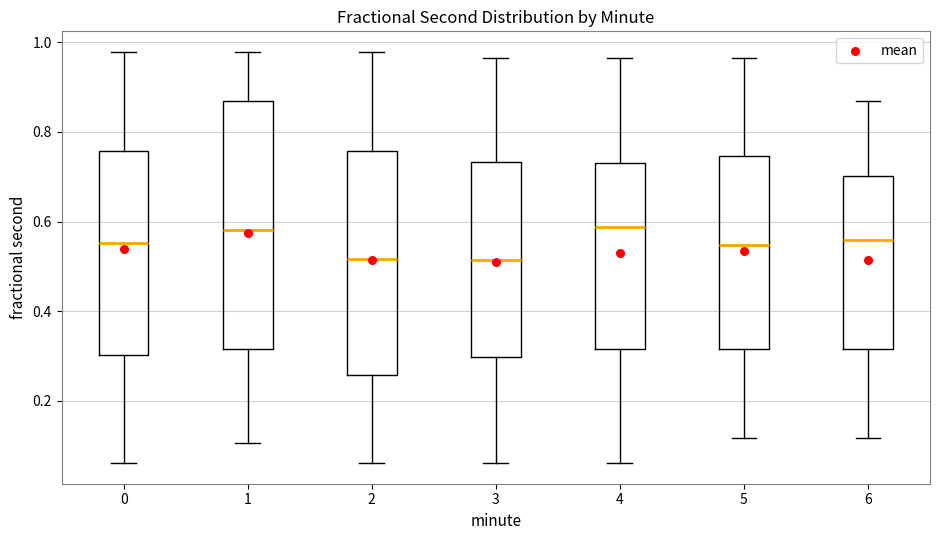

Reading left to right, transcribe this box plot: for each box, give where its median line is, the range the box spans, and where its two whiskers end, as read against the y-axis. The values are not printed on the chart, so give them approximately, as read against the axis.

0: median 0.56, box 0.30 to 0.76, whiskers 0.06 to 0.98
1: median 0.58, box 0.32 to 0.88, whiskers 0.10 to 0.98
2: median 0.52, box 0.26 to 0.76, whiskers 0.06 to 0.98
3: median 0.52, box 0.30 to 0.74, whiskers 0.06 to 0.96
4: median 0.58, box 0.32 to 0.74, whiskers 0.06 to 0.96
5: median 0.54, box 0.32 to 0.74, whiskers 0.12 to 0.96
6: median 0.56, box 0.32 to 0.70, whiskers 0.12 to 0.86